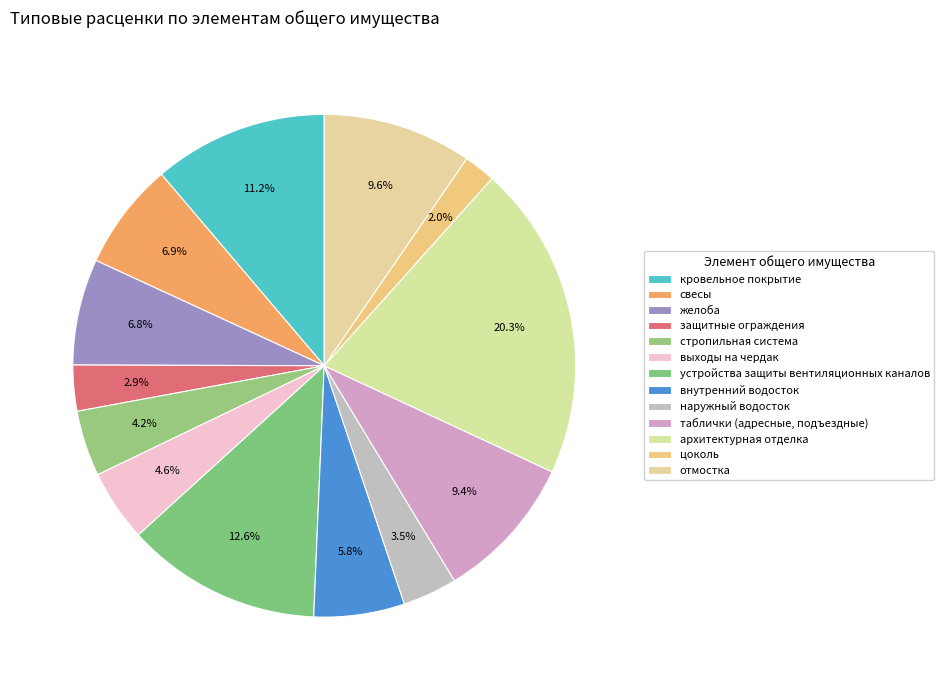

Which slice is the smallest?

цоколь